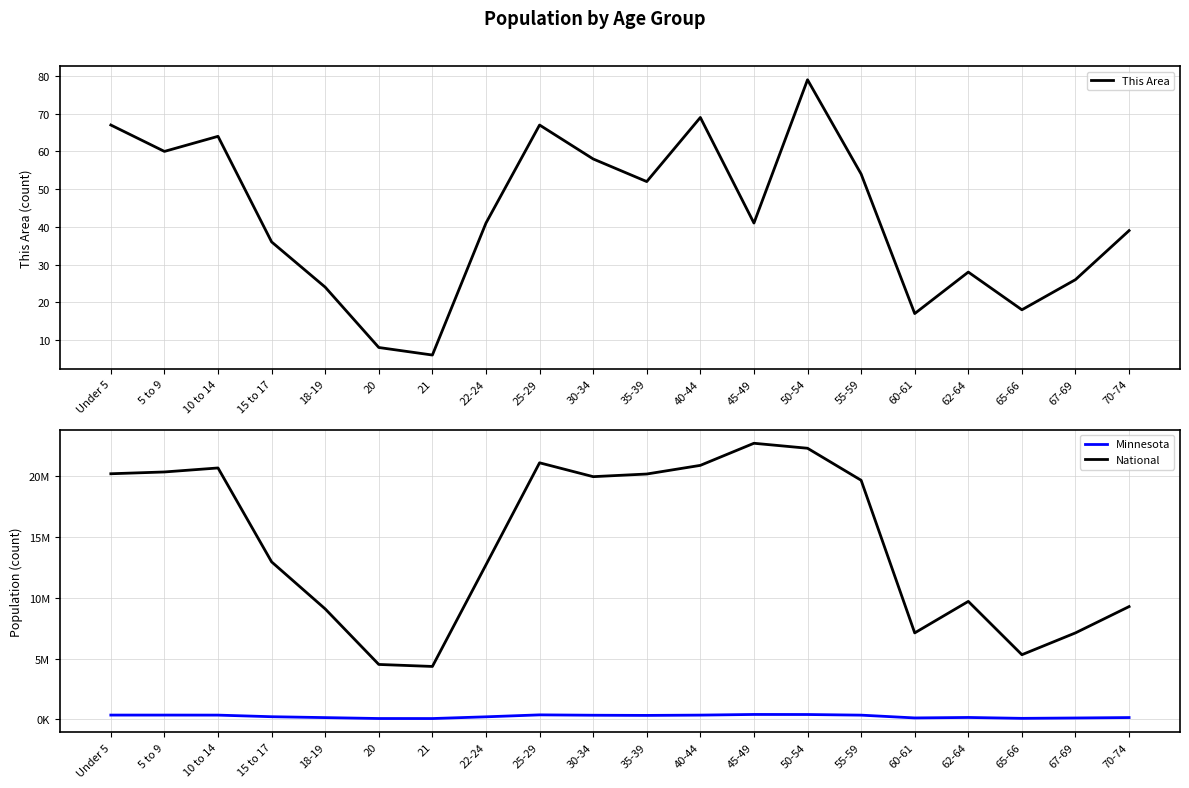

List the series in order of their peak value, highest first.

National, Minnesota, This Area